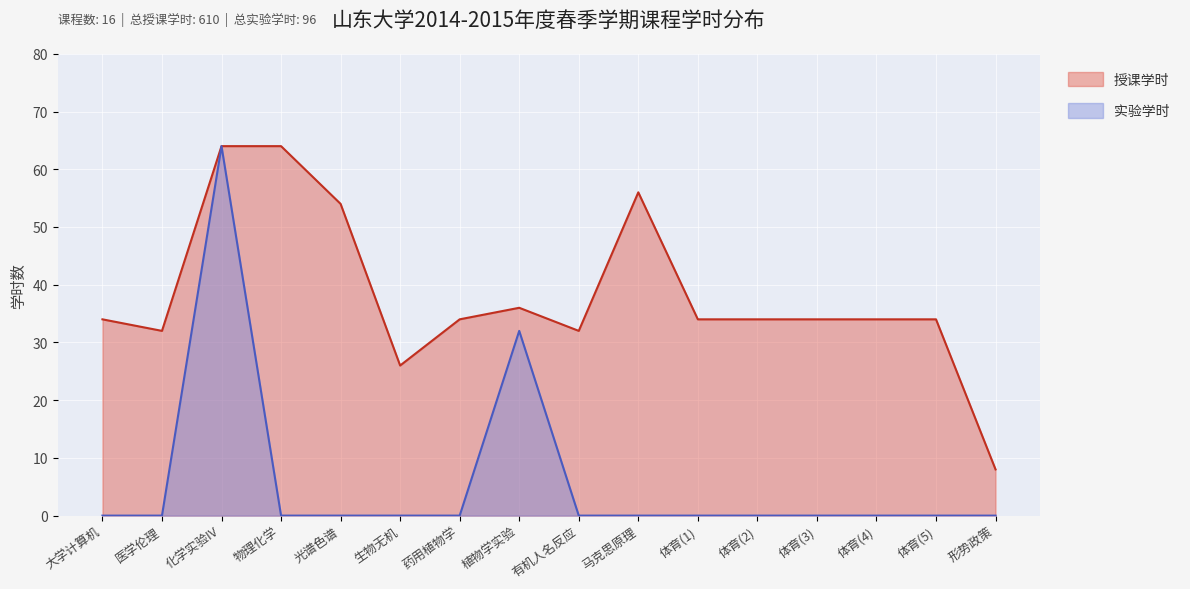

Rank the series at 大学计算机 from highest to lowest value.

授课学时, 实验学时